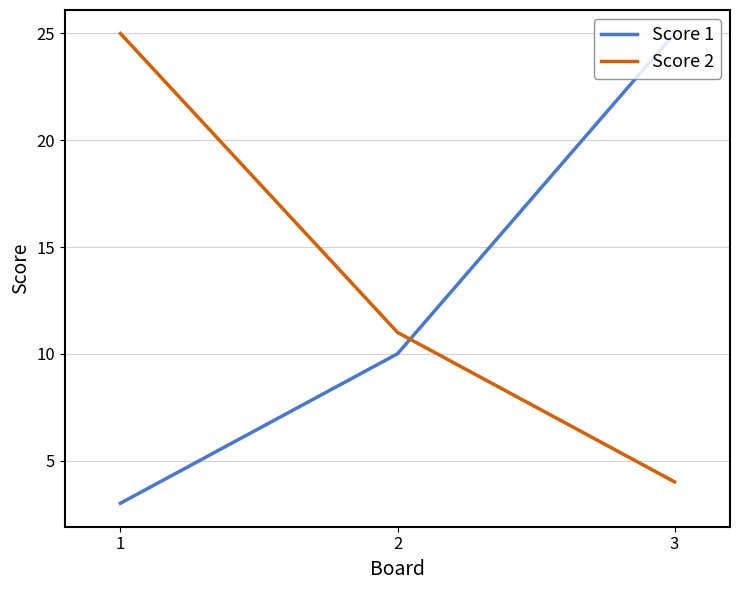

What is the difference between the highest and lowest values at 3?

21